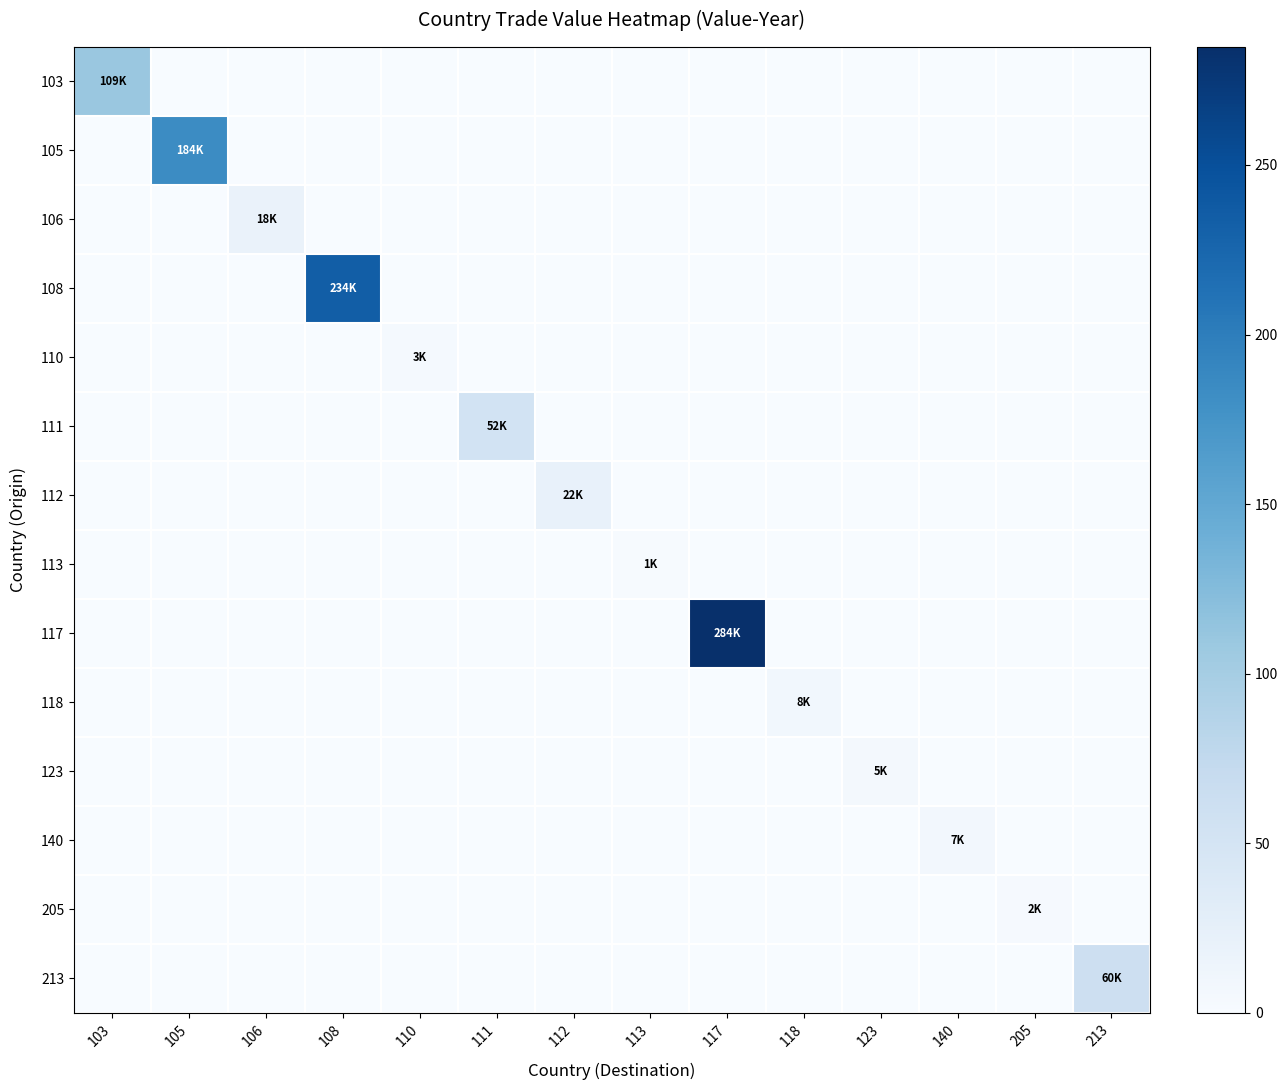

Between 140 and 213, which is larger?

140